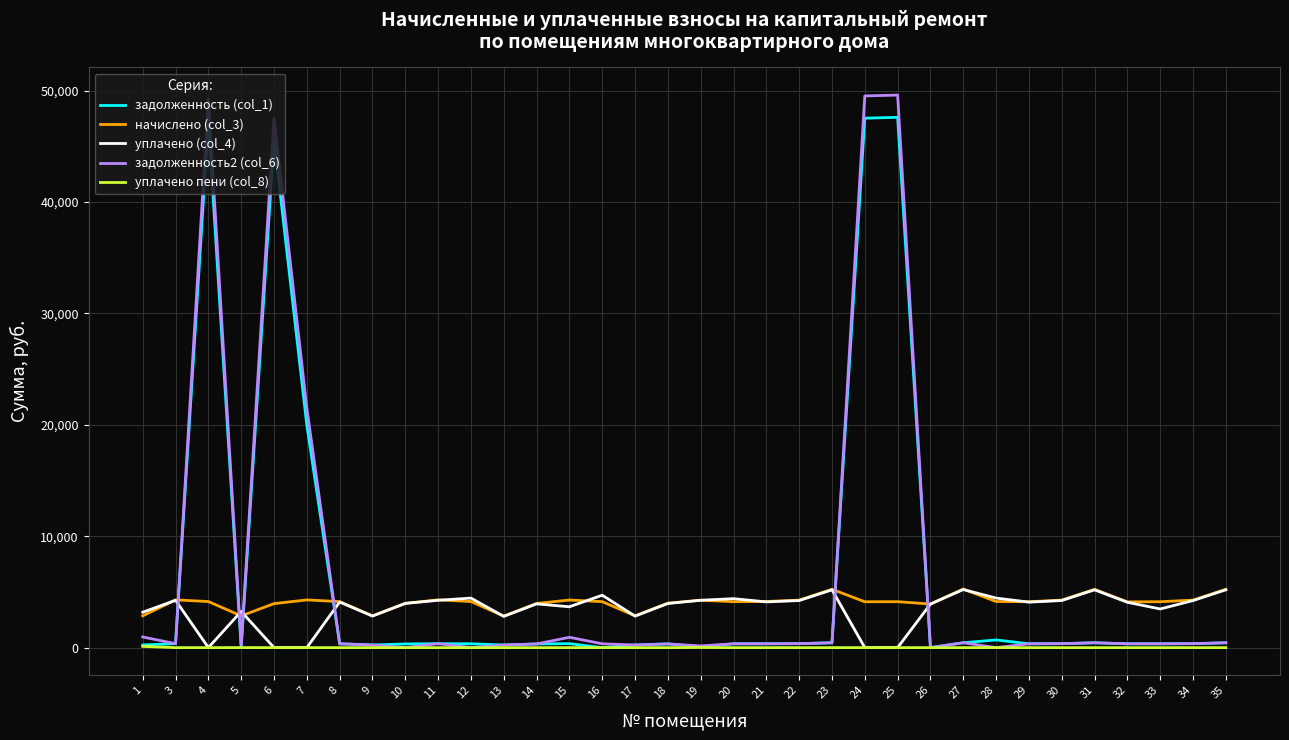

What is the greatest value displayed?

49600.2